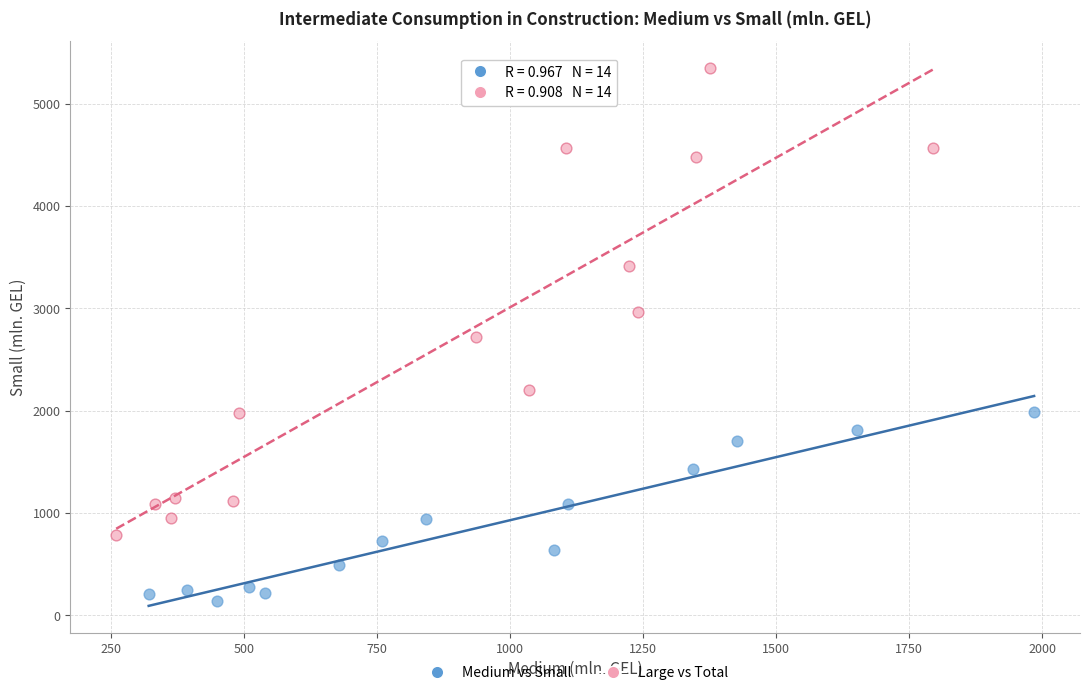

Which series has the largest Y range (max minus min)?

Large vs Total